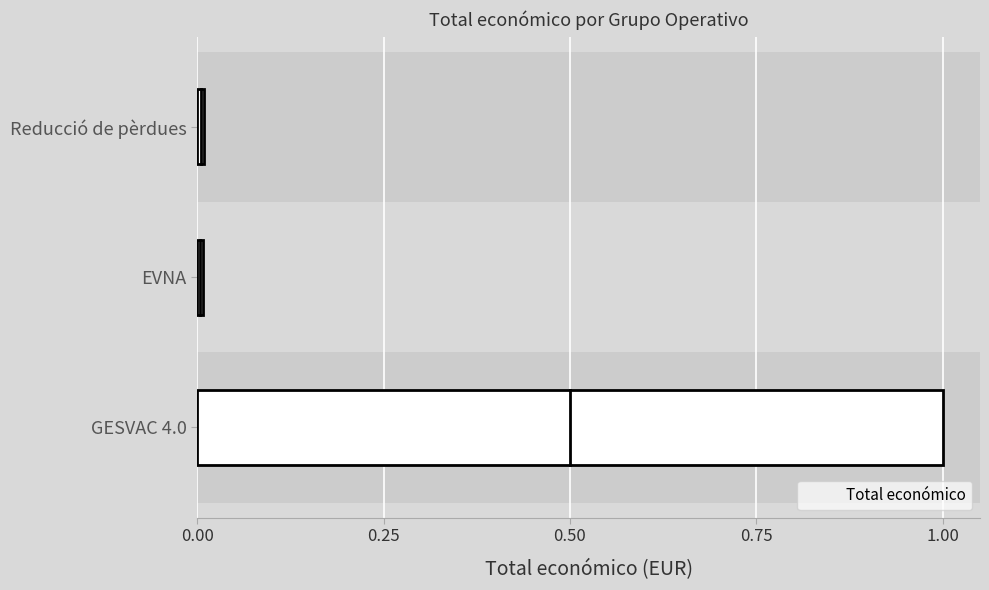

True or false: the data shows 0.0 at EVNA.

True